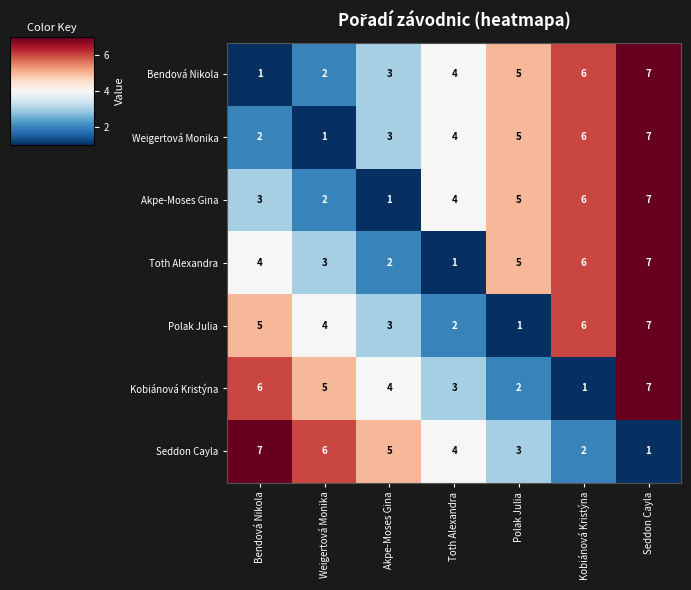

What is the approximate value of Weigertová Monika at Polak Julia?

5